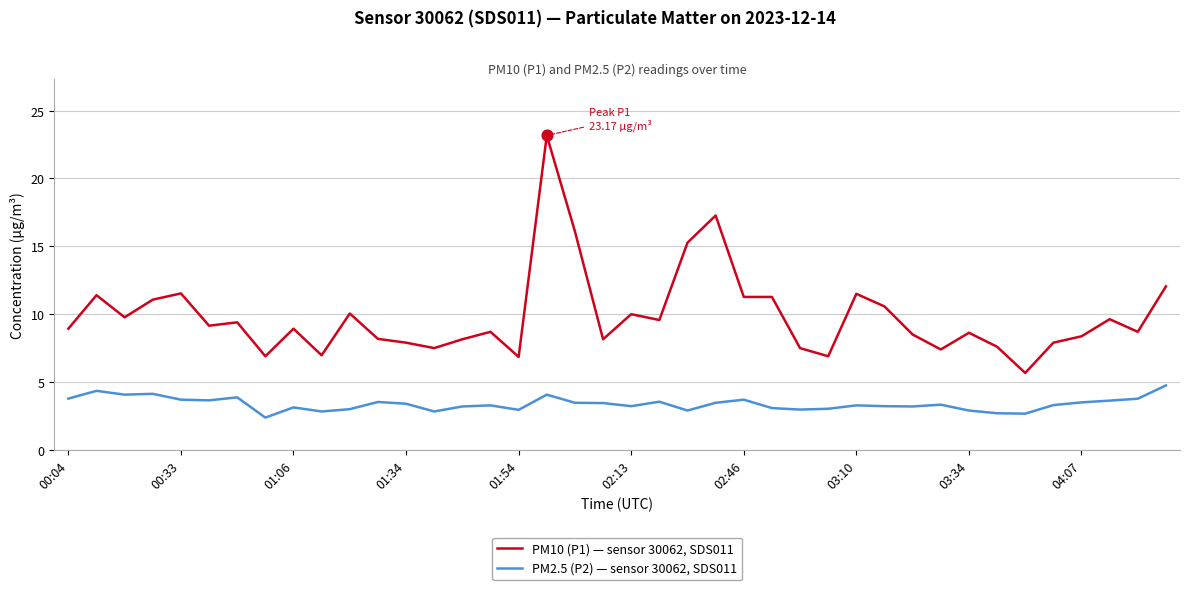

Which series has the largest total across all categories?

PM10 (P1) — sensor 30062, SDS011